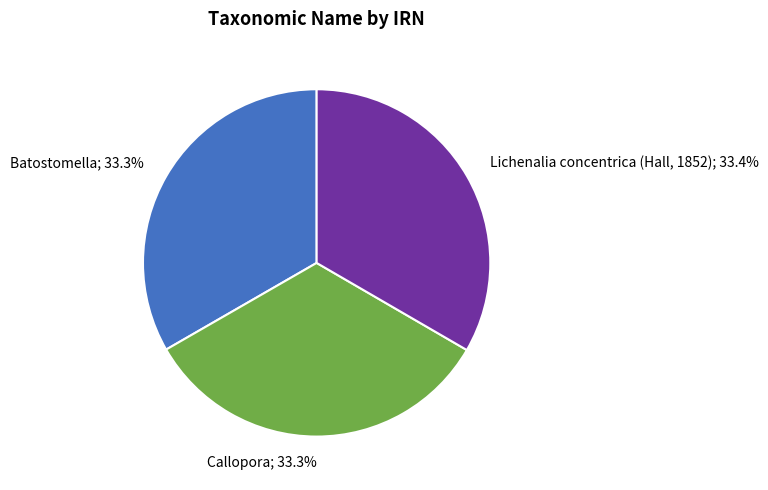

To the nearest percent, what is the average slice percentage?

33%